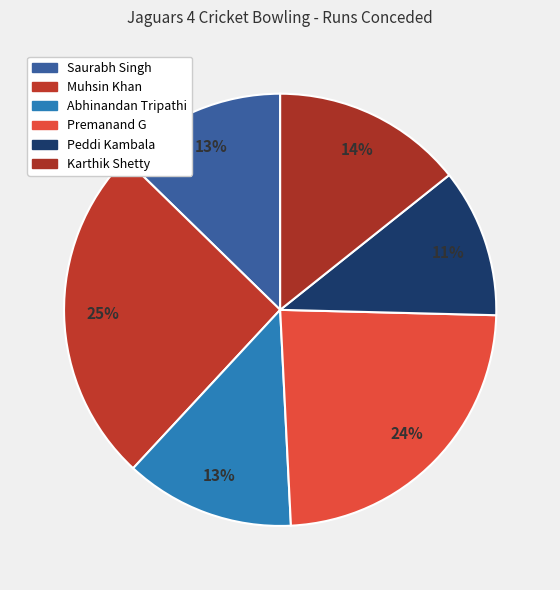

Which has a higher value, Saurabh Singh or Abhinandan Tripathi?

Saurabh Singh